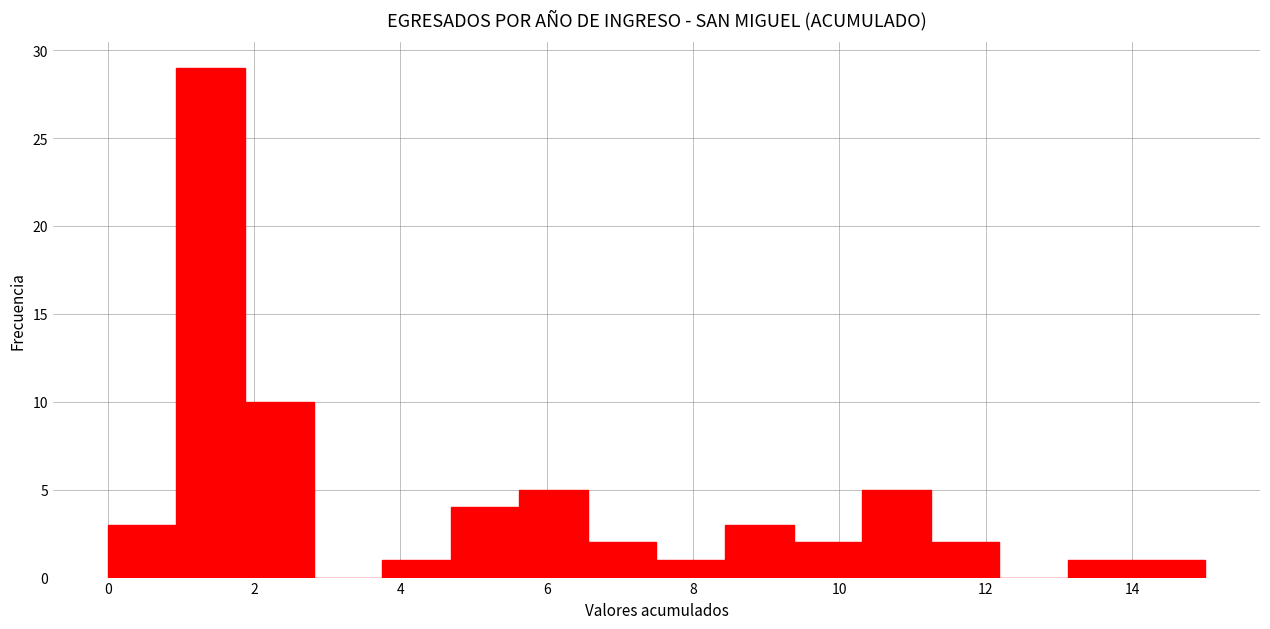

Reading left to right, transcribe this chart: for each bar, give the range it covers on the x-axis and its height. Neither the bar edges nor the heights are printed on the chart, so give them approximately, as read against the axes.

0.0 to 1.0: 3
1.0 to 1.8: 29
1.8 to 2.8: 10
2.8 to 3.8: 0
3.8 to 4.6: 1
4.6 to 5.6: 4
5.6 to 6.6: 5
6.6 to 7.6: 2
7.6 to 8.4: 1
8.4 to 9.4: 3
9.4 to 10.4: 2
10.4 to 11.2: 5
11.2 to 12.2: 2
12.2 to 13.2: 0
13.2 to 14.0: 1
14.0 to 15.0: 1